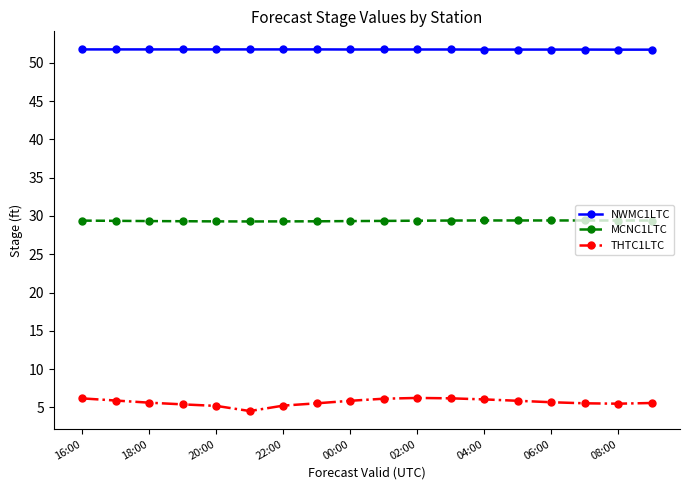

True or false: NWMC1LTC and THTC1LTC intersect in this chart.

False